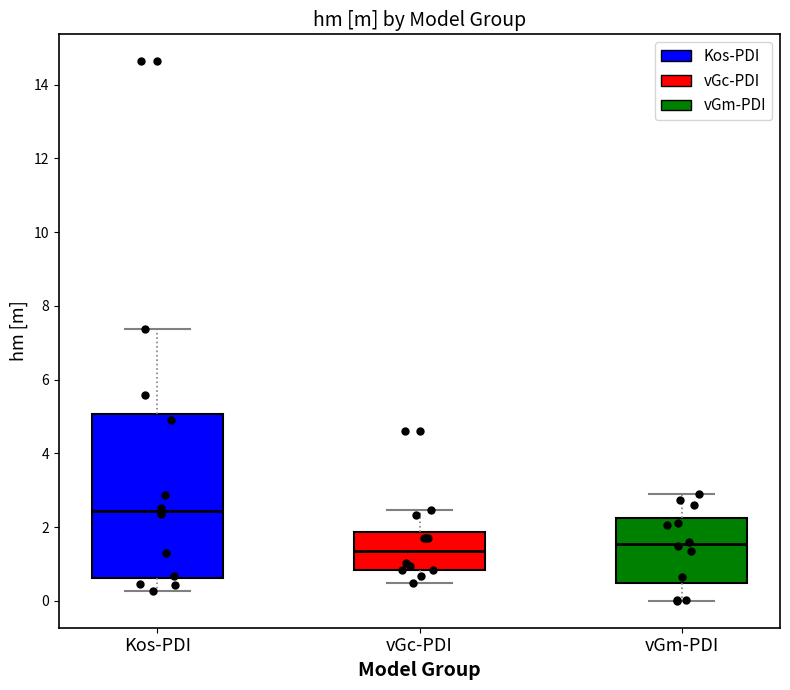

Reading left to right, transcribe this box plot: for each box, give where its median line is, the range the box spans, and where its two whiskers end, as read against the y-axis. The values are not printed on the chart, so give them approximately, as read against the axis.

Kos-PDI: median 2.4, box 0.6 to 5.0, whiskers 0.2 to 7.4
vGc-PDI: median 1.4, box 0.8 to 1.8, whiskers 0.4 to 2.4
vGm-PDI: median 1.6, box 0.4 to 2.2, whiskers 0.0 to 2.8